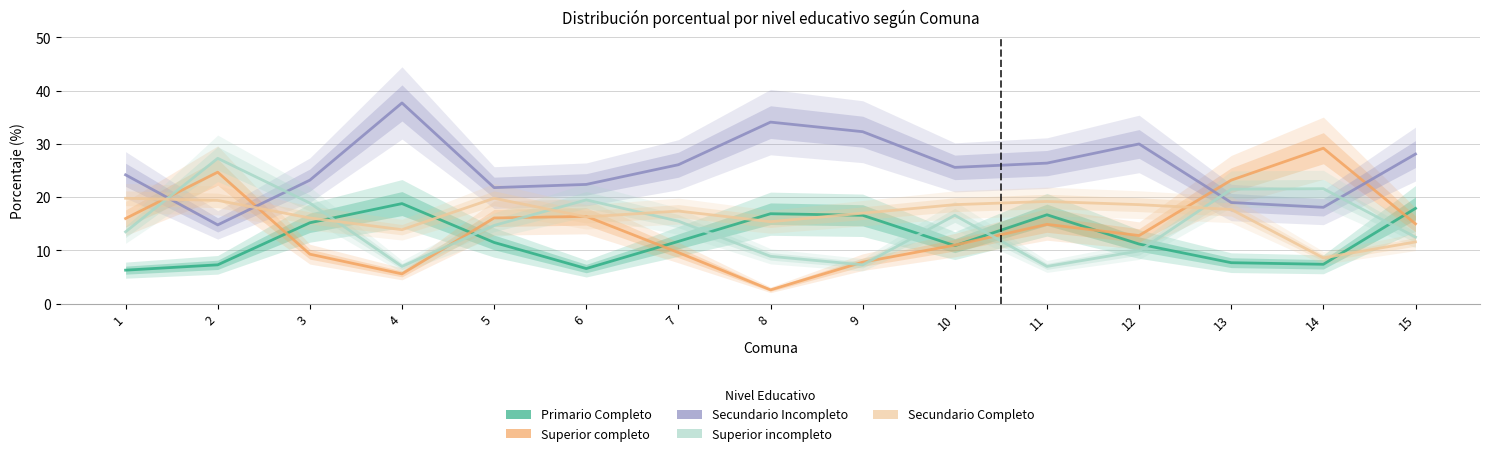

What is the difference between the Primario Completo values at 1 and 11?

10.4